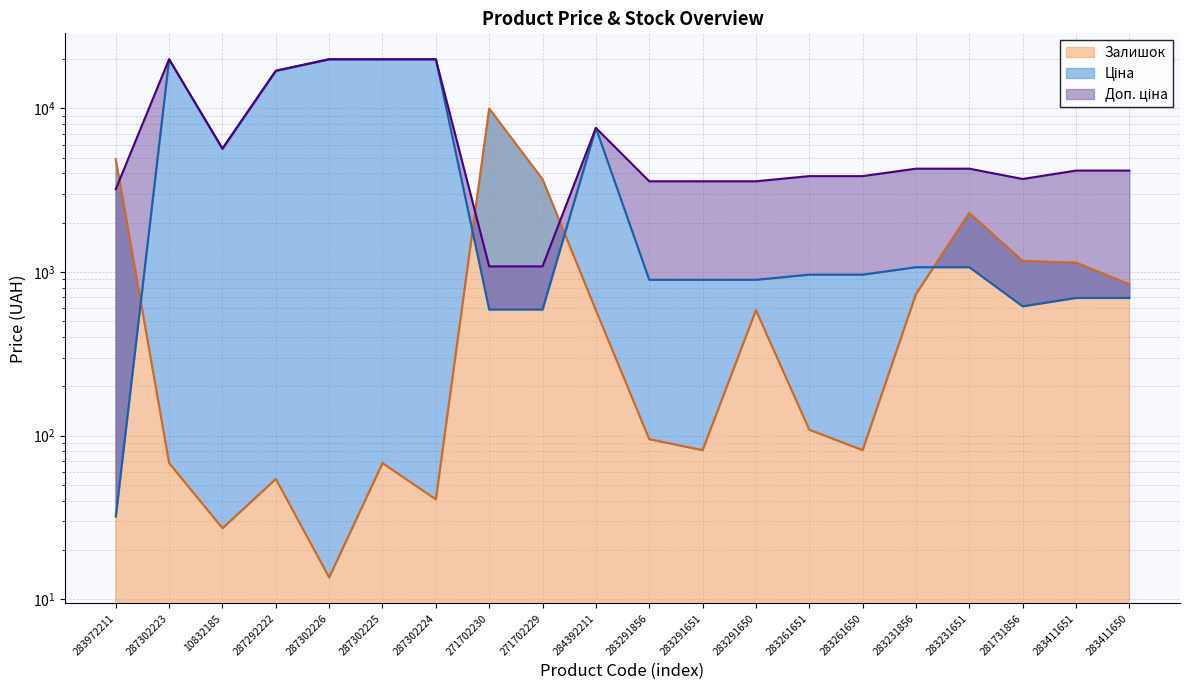

At which category does the chart reach its minimum across all series?

287302226